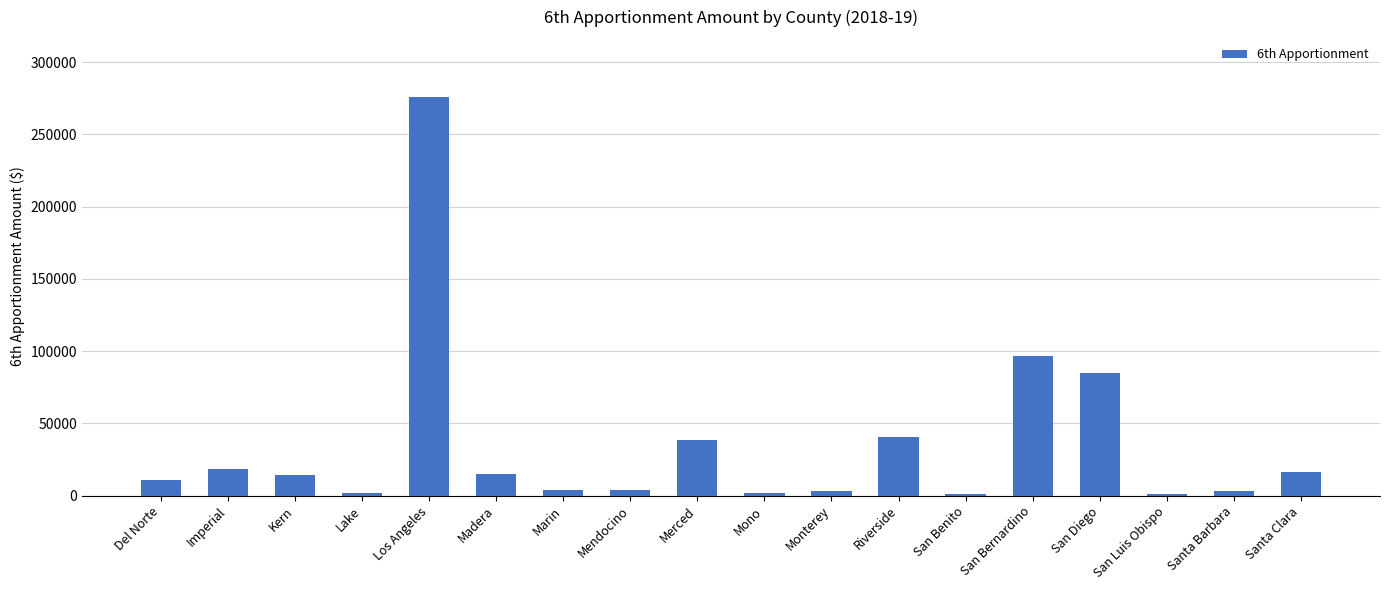

What is the label of the 14th bar from the left?

San Bernardino